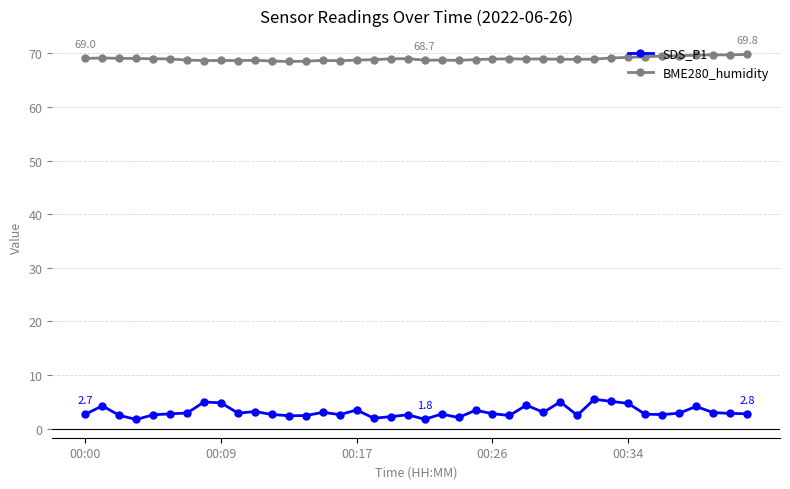

List the series in order of their overall mean, highest first.

BME280_humidity, SDS_P1